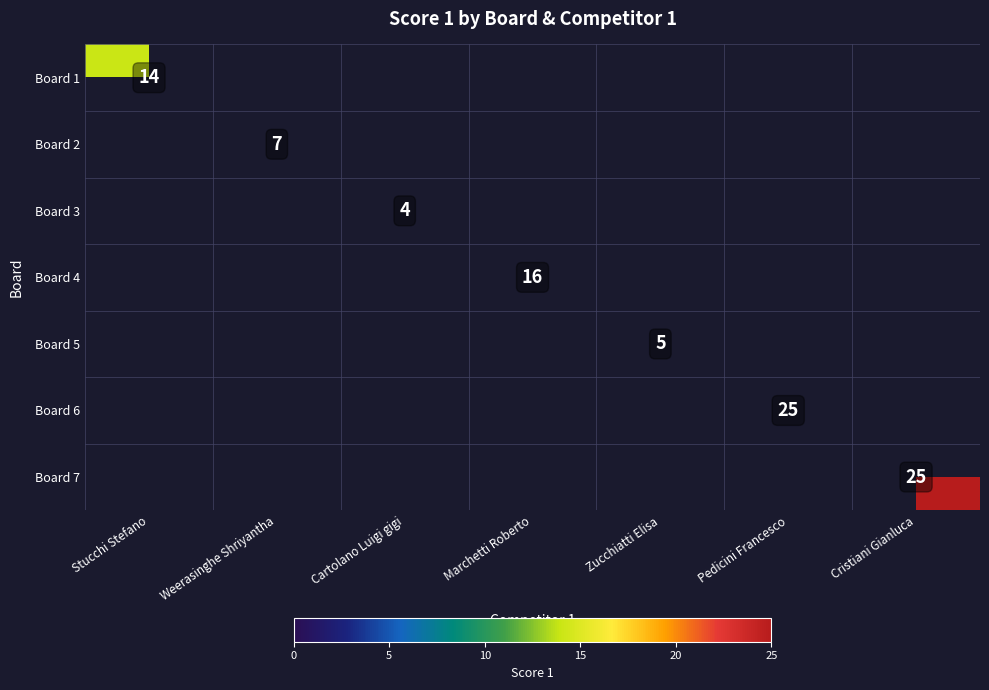

The value of Board 1 at Stucchi Stefano is 9. True or false?

False